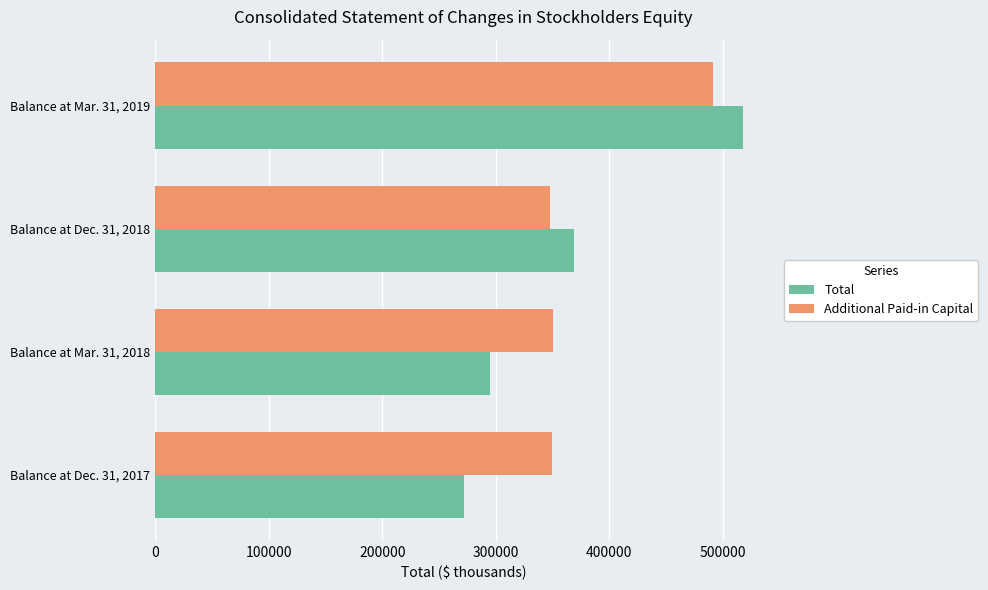

At how many categories does at least one series exceed 332479?

4